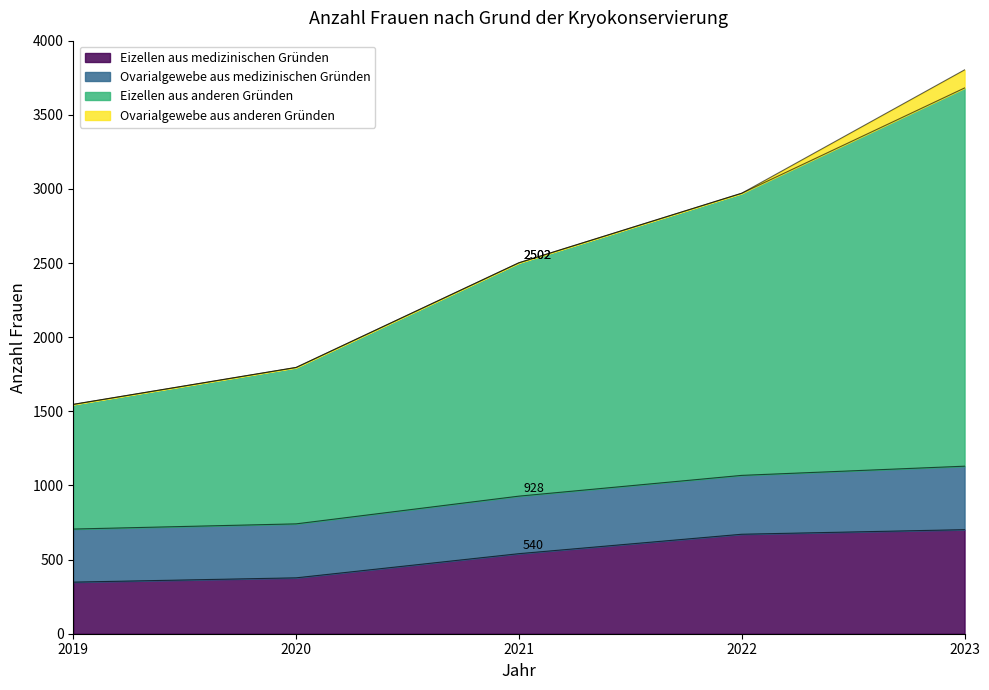

What are all the series names shown in the legend?

Eizellen aus medizinischen Gründen, Ovarialgewebe aus medizinischen Gründen, Eizellen aus anderen Gründen, Ovarialgewebe aus anderen Gründen